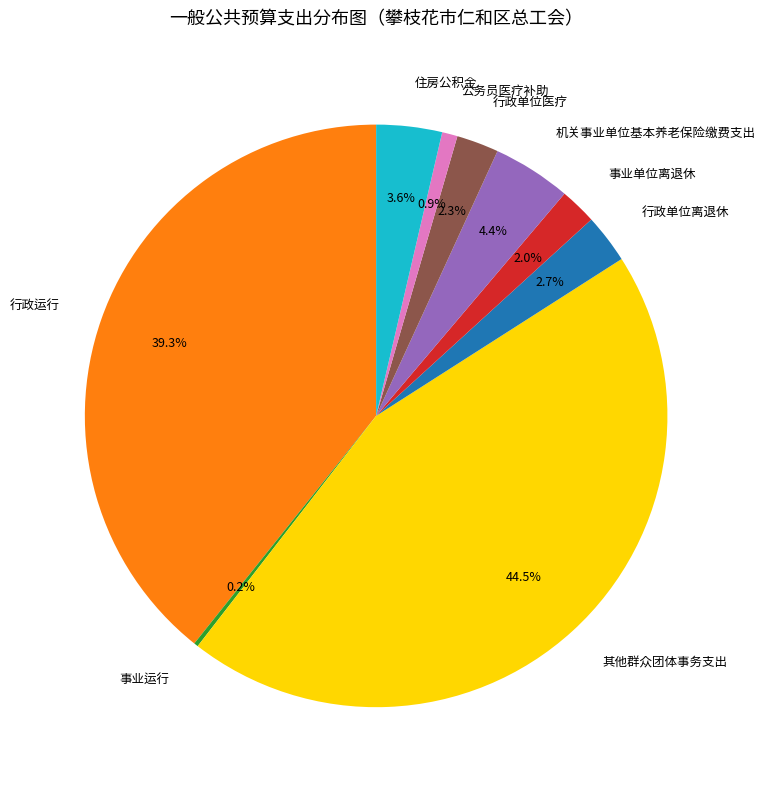

Which category has the biggest portion of the pie?

其他群众团体事务支出